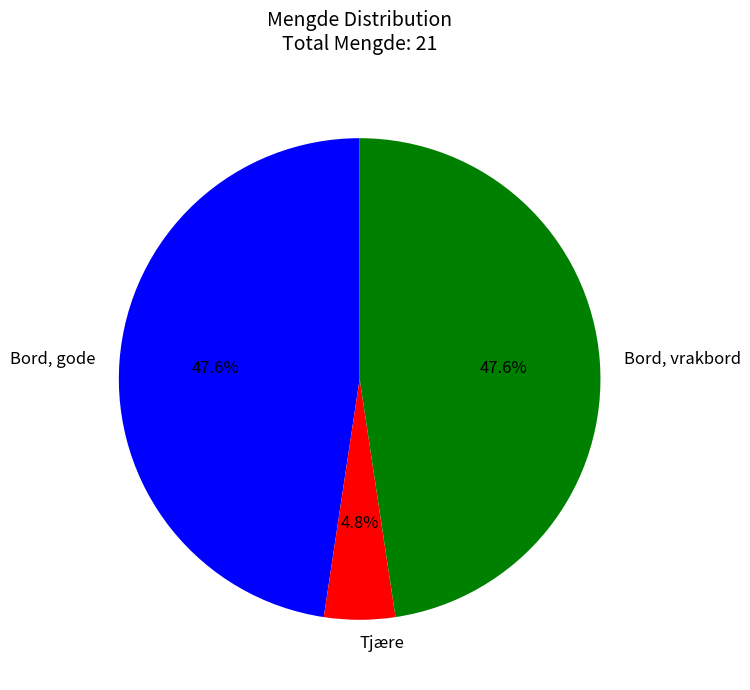

Is there a majority slice in this chart?

No